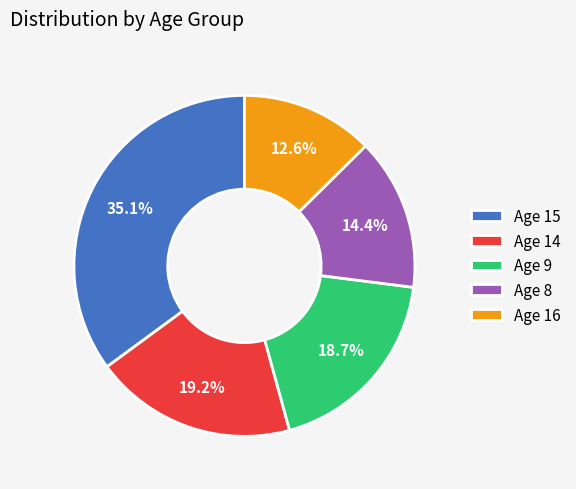

Is there a majority slice in this chart?

No